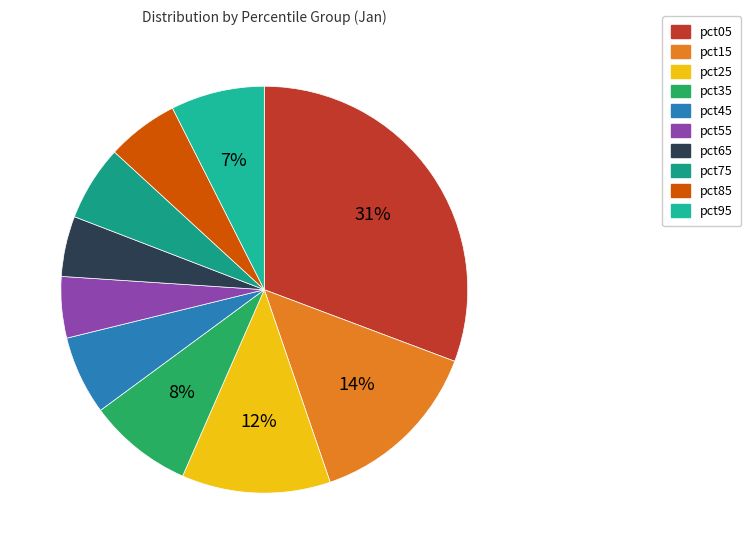

To the nearest percent, what portion does pct45 represent?

6%